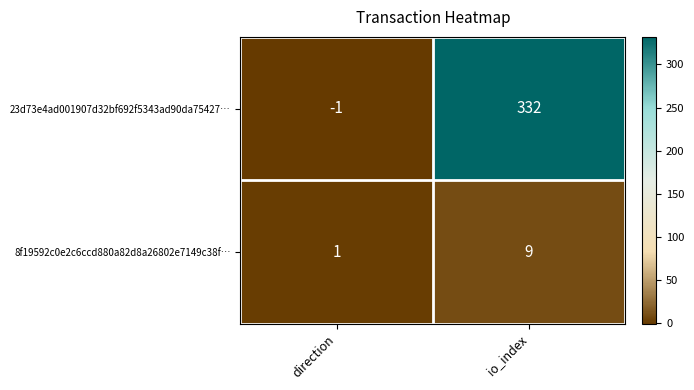

Which series has the largest range (max minus min)?

23d73e4ad001907d32bf692f5343ad90da75427…